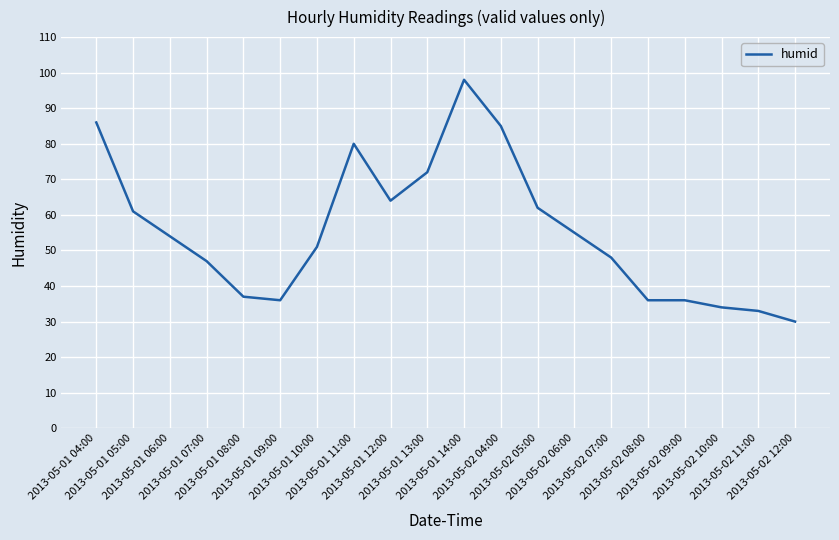

What is the greatest value displayed?

98